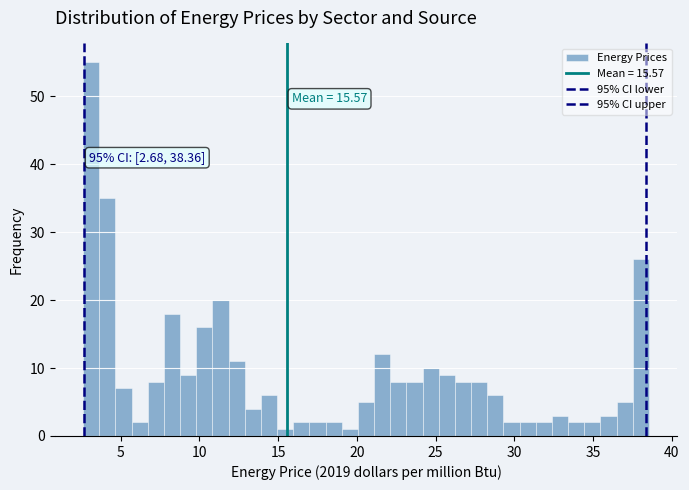

Read against the x-axis, roughly where is the centre of the tallest bar?

3.0